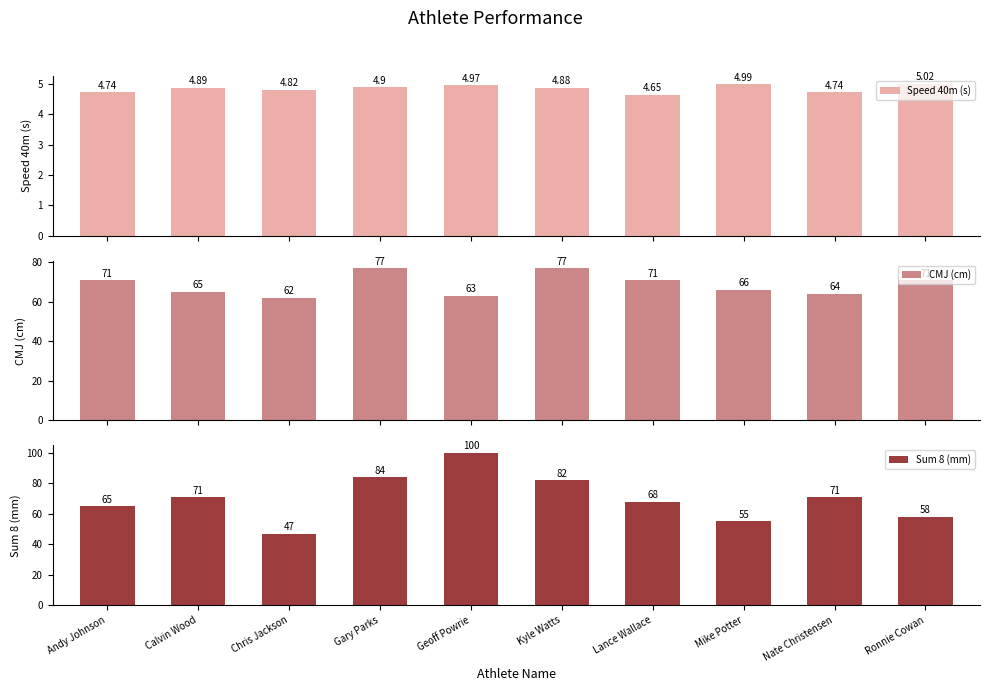

How many bars are there in total?

30